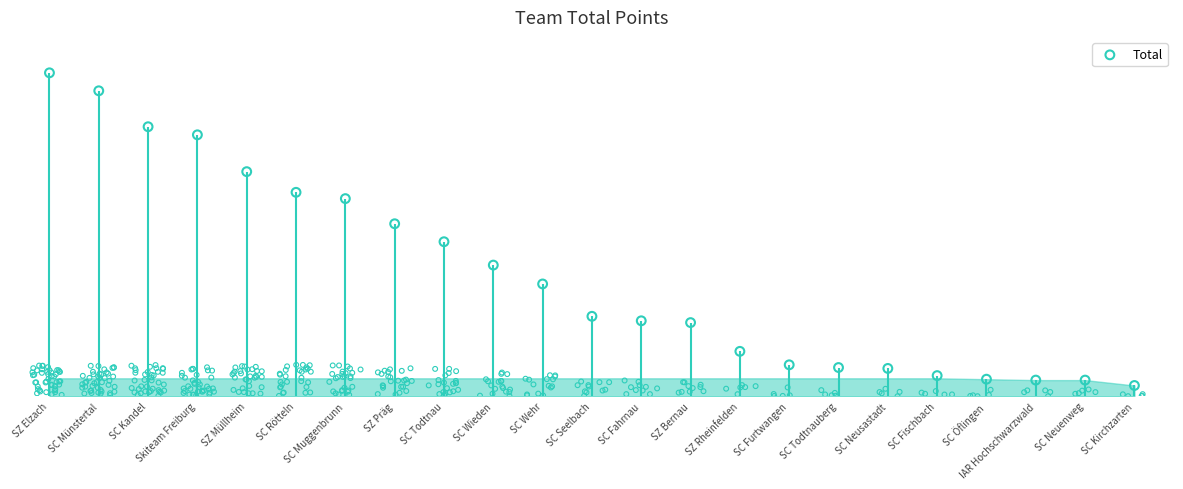

Which has a higher value, SZ Bernau or SC Kirchzarten?

SZ Bernau